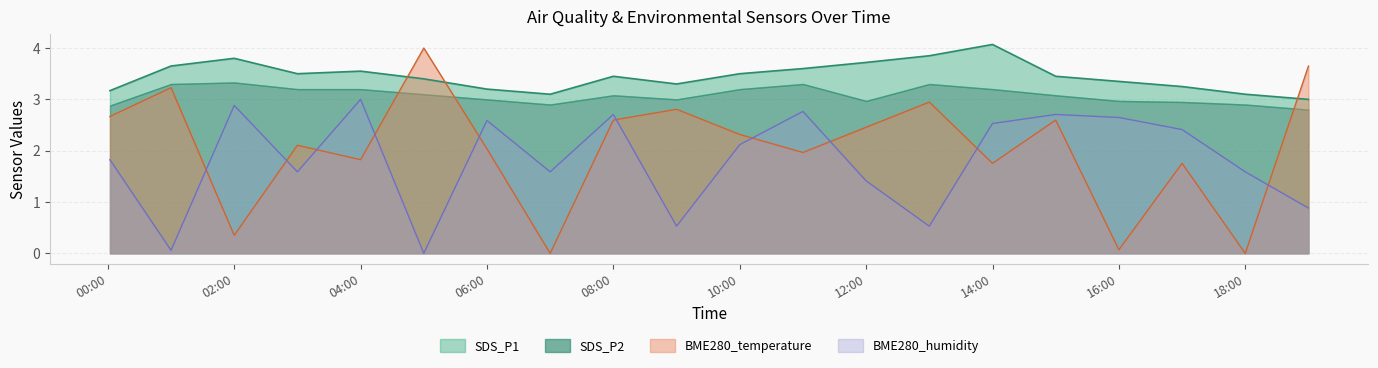

True or false: BME280_humidity and BME280_temperature intersect in this chart.

True